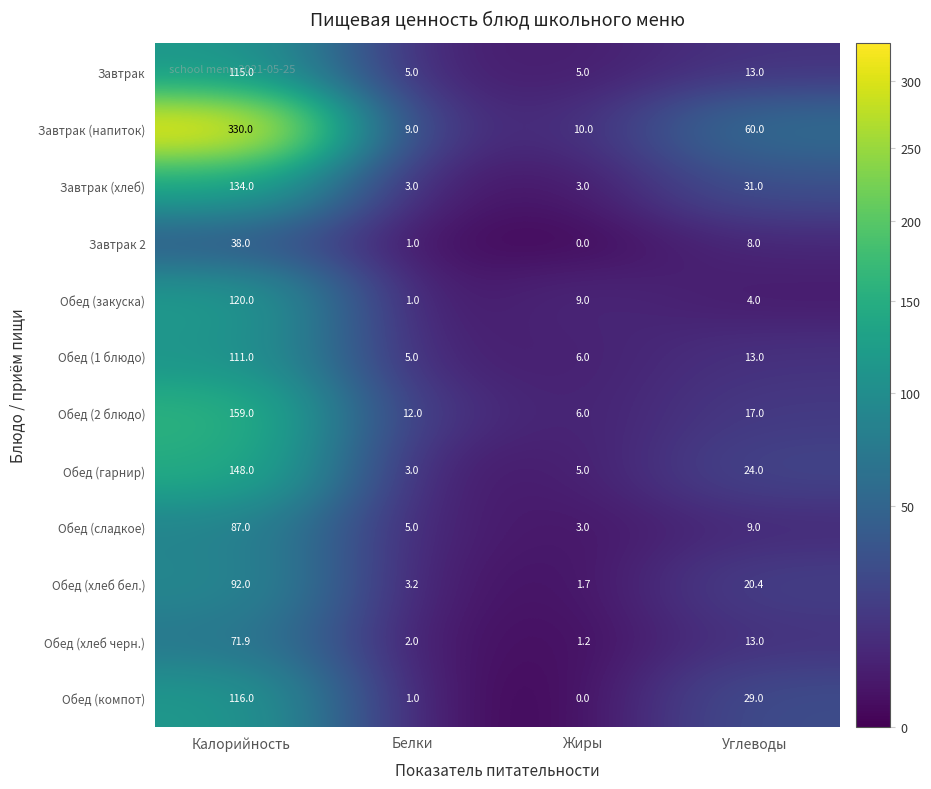

List the labels in order of Обед (1 блюдо) value, largest first.

Калорийность, Углеводы, Жиры, Белки